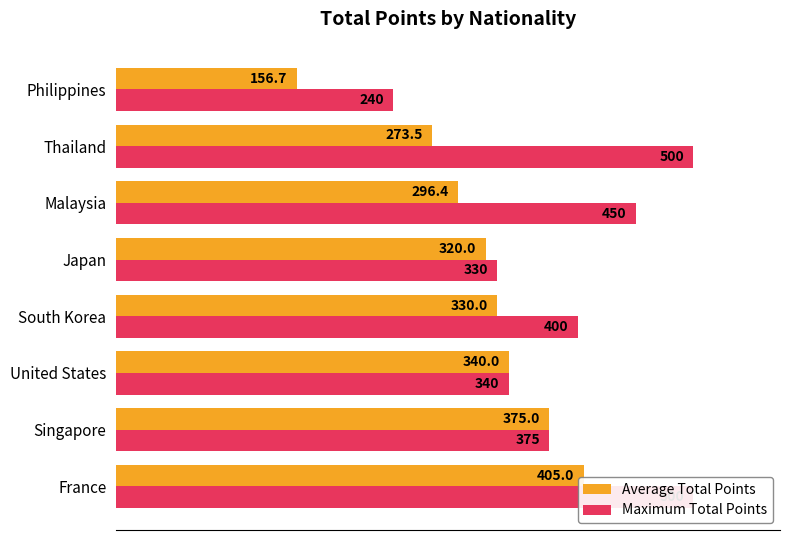

What is the difference between the second highest and second lowest values in the Average Total Points series?

101.5